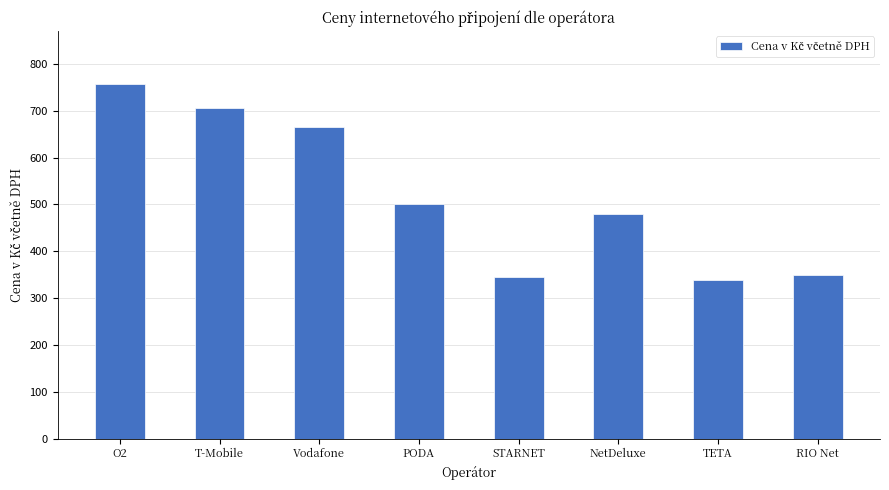

Reading left to right, list all the values displayed in this chart.

O2=757	T-Mobile=705	Vodafone=666	PODA=500	STARNET=345	NetDeluxe=480	TETA=339	RIO Net=349